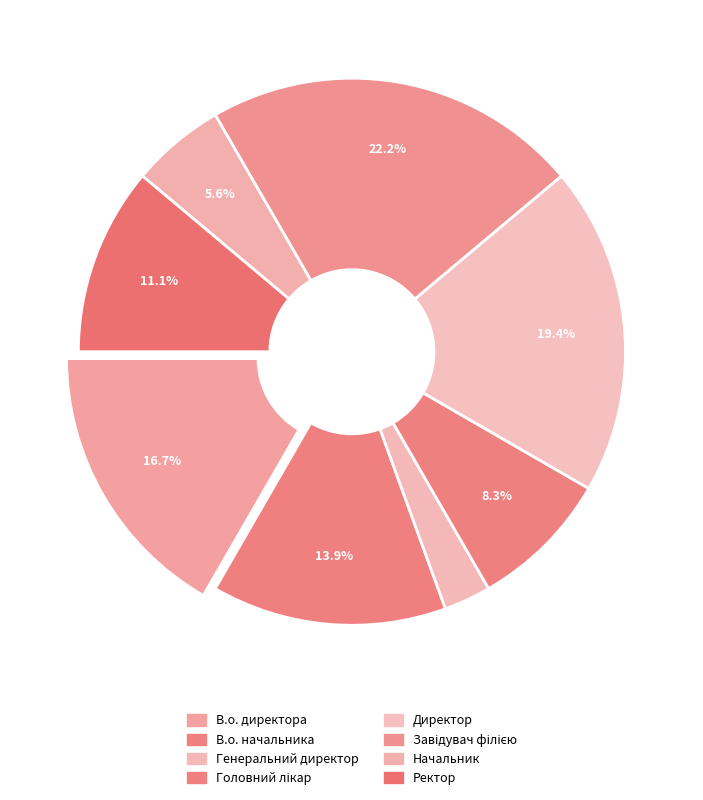

Is Головний лікар the majority of the pie?

No